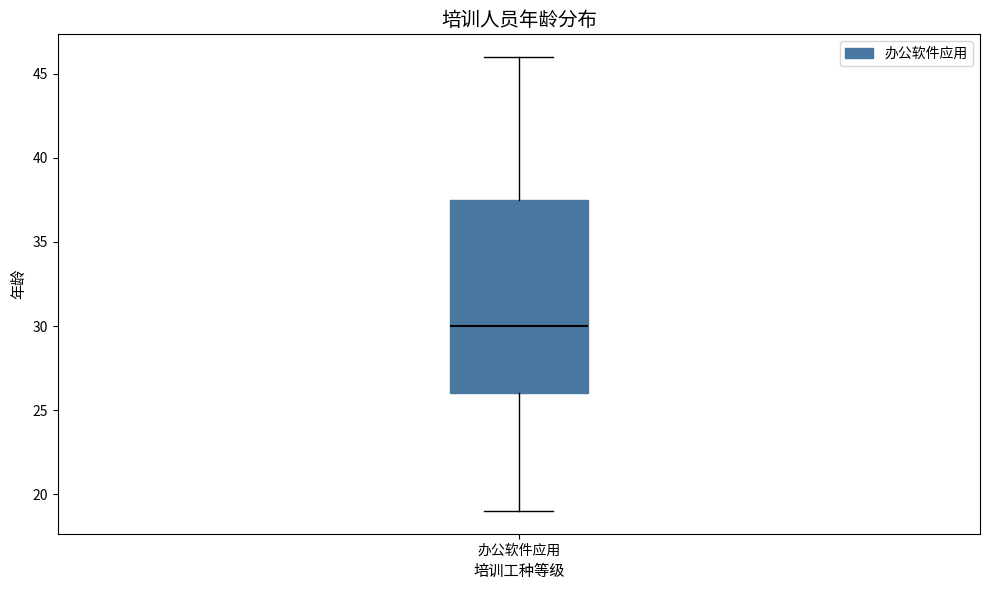

Where is the upper edge of the box for 办公软件应用 on the y-axis? The values are not printed on the chart, so give them approximately, as read against the axis.

37.5